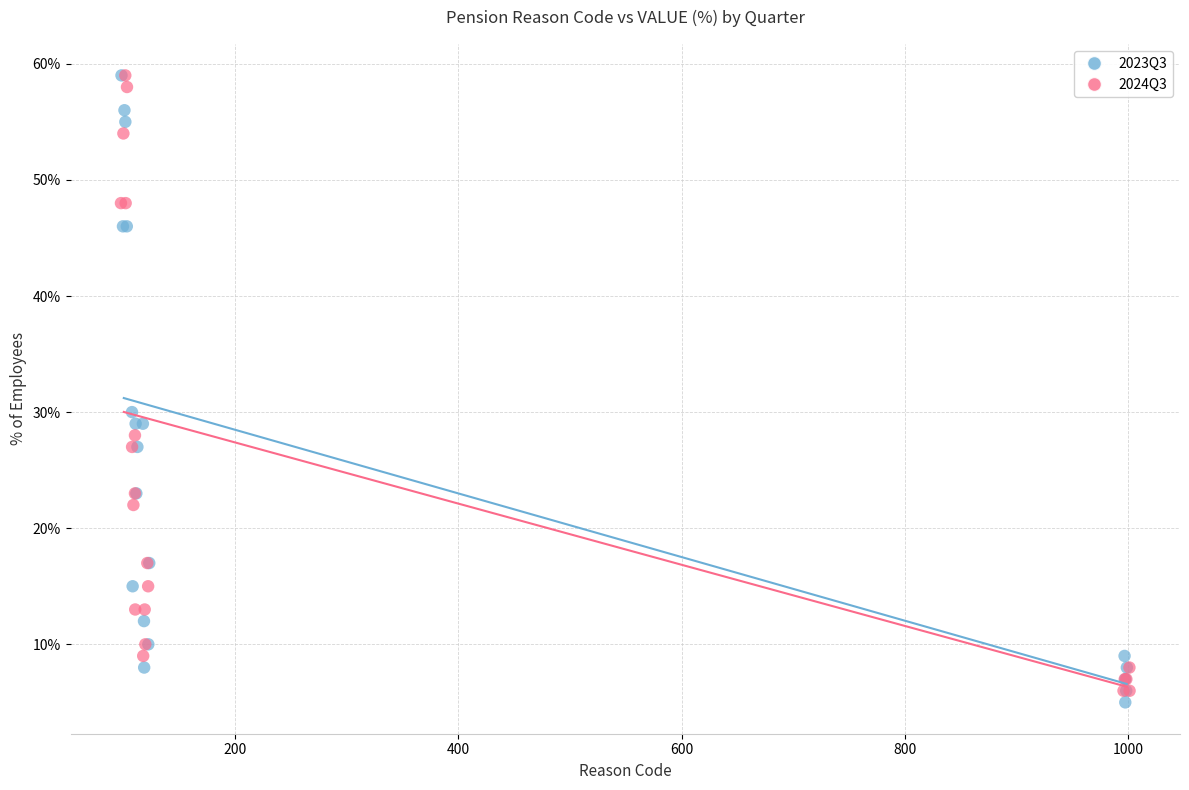

What are all the series names shown in the legend?

2023Q3, 2024Q3